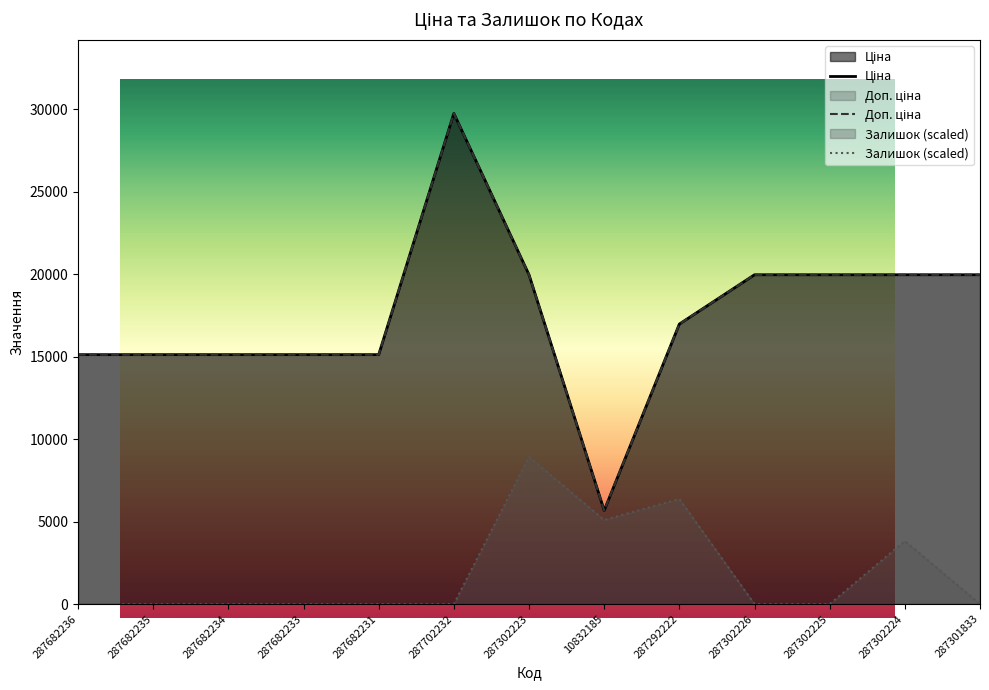

Reading left to right, extract all data points from this chart.

Ціна: 15120.0	15120.0	15120.0	15120.0	15120.0	29747.2	19964.2	5673.8	16976.3	19964.2	19964.2	19964.2	19964.2
Доп. ціна: 15120.0	15120.0	15120.0	15120.0	15120.0	29747.2	19964.2	5673.8	16976.3	19964.2	19964.2	19964.2	19964.2
Залишок: 0.0	0.0	0.0	0.0	0.0	0.0	8924.2	5099.5	6374.4	0.0	0.0	3824.6	0.0